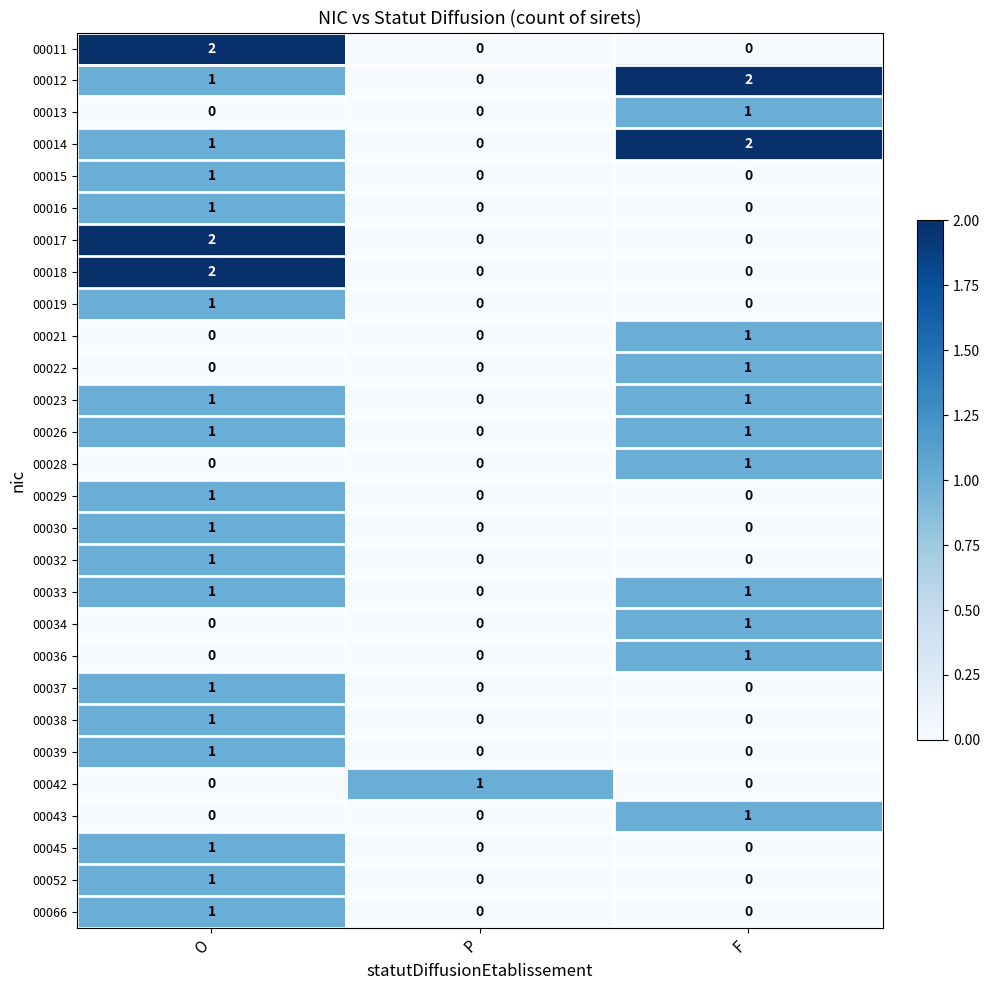

How many 00021 values are between 0 and 1?

3